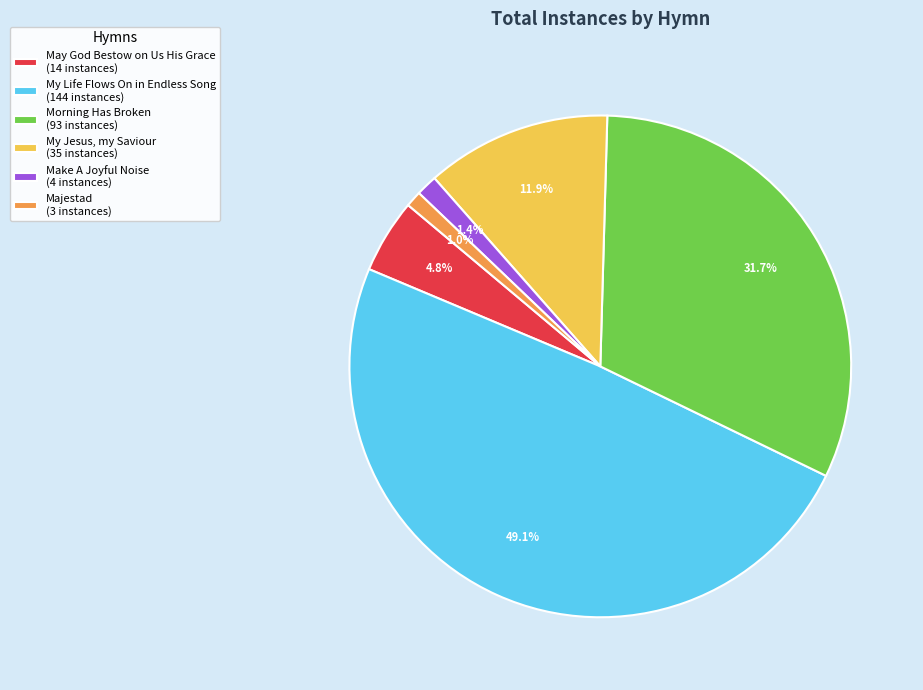

Is there a majority slice in this chart?

No